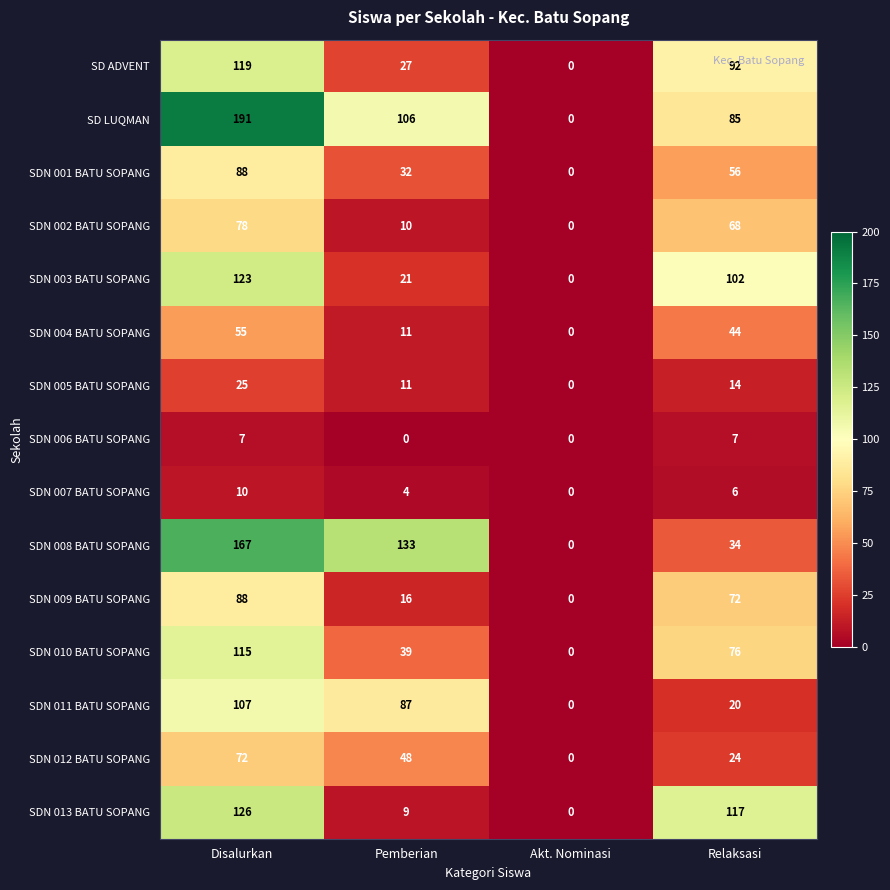

Which series has the largest range (max minus min)?

SD LUQMAN